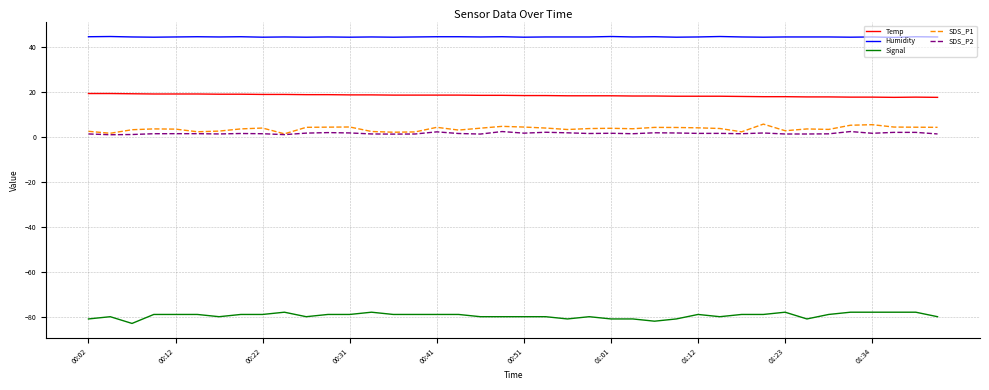

Which series has the largest total across all categories?

Humidity